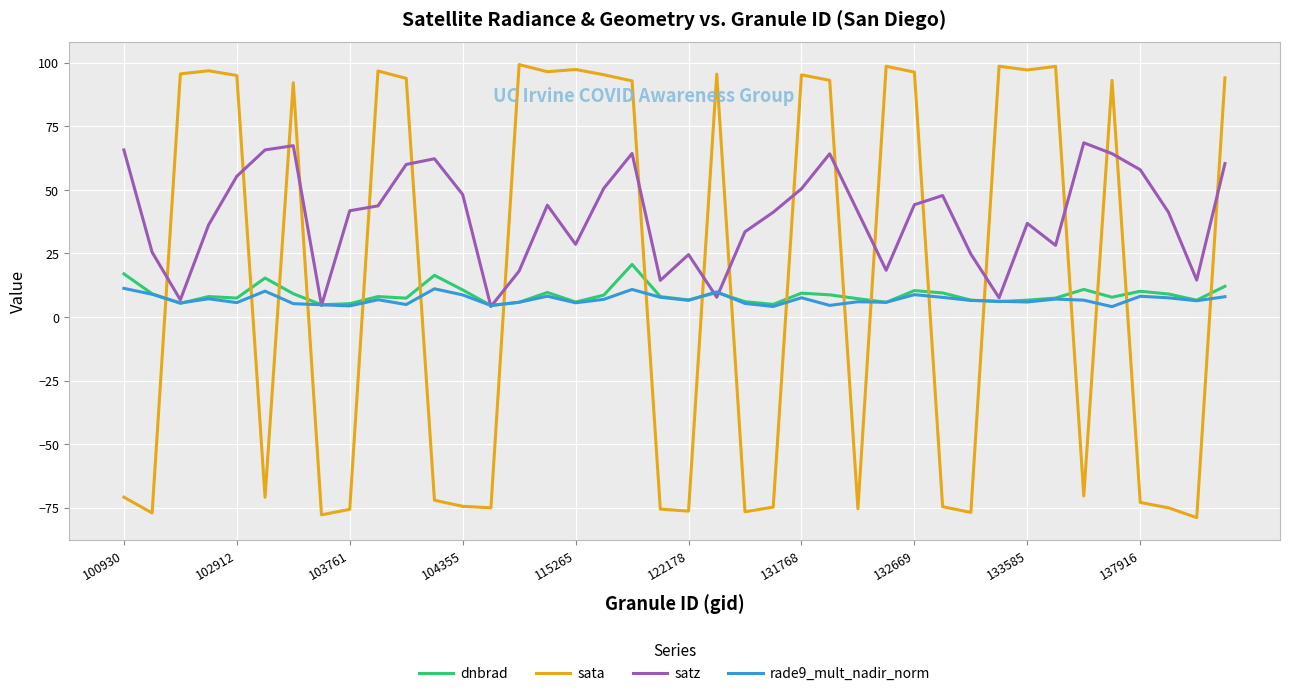

Which series has the largest total across all categories?

satz